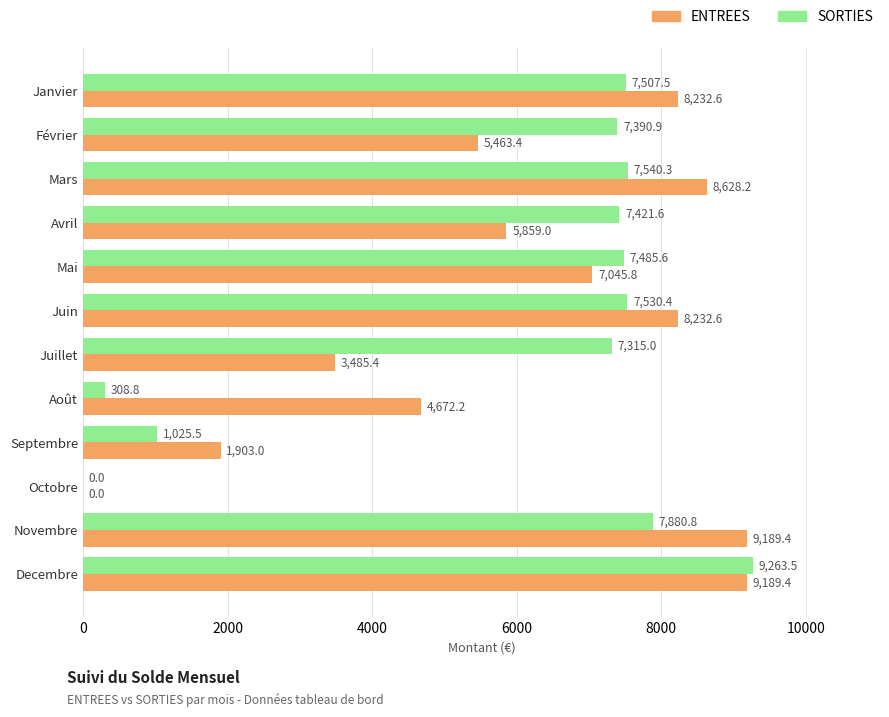

What are all the series names shown in the legend?

ENTREES, SORTIES